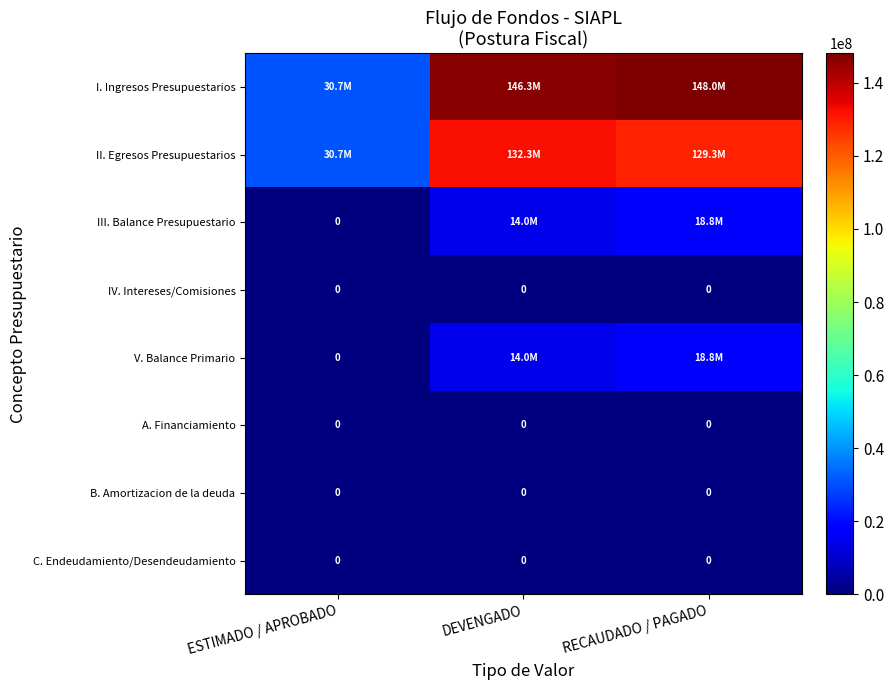

Is it true that III. Balance Presupuestario equals 12586501.9 at RECAUDADO / PAGADO?

False